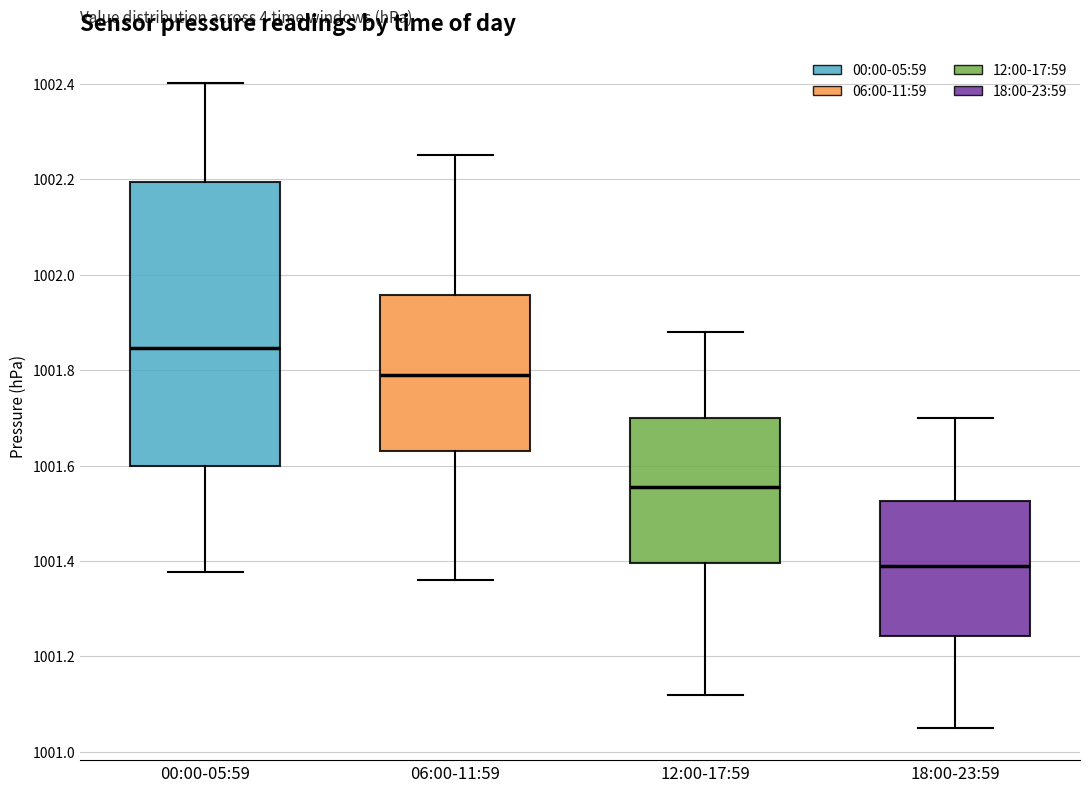

Where is the lower edge of the box for 18:00-23:59 on the y-axis? The values are not printed on the chart, so give them approximately, as read against the axis.

1001.24